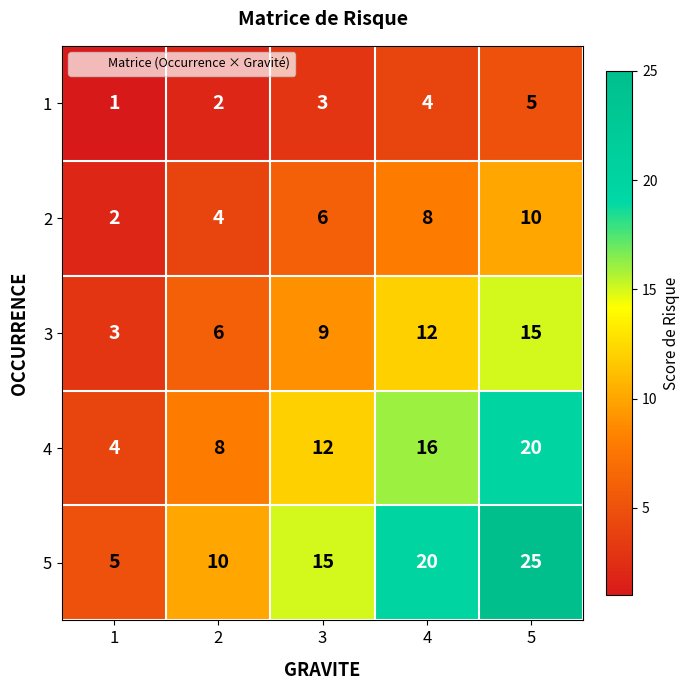

Reading right to left, what are all the values shown in this chart?

1: 5	4	3	2	1
2: 10	8	6	4	2
3: 15	12	9	6	3
4: 20	16	12	8	4
5: 25	20	15	10	5